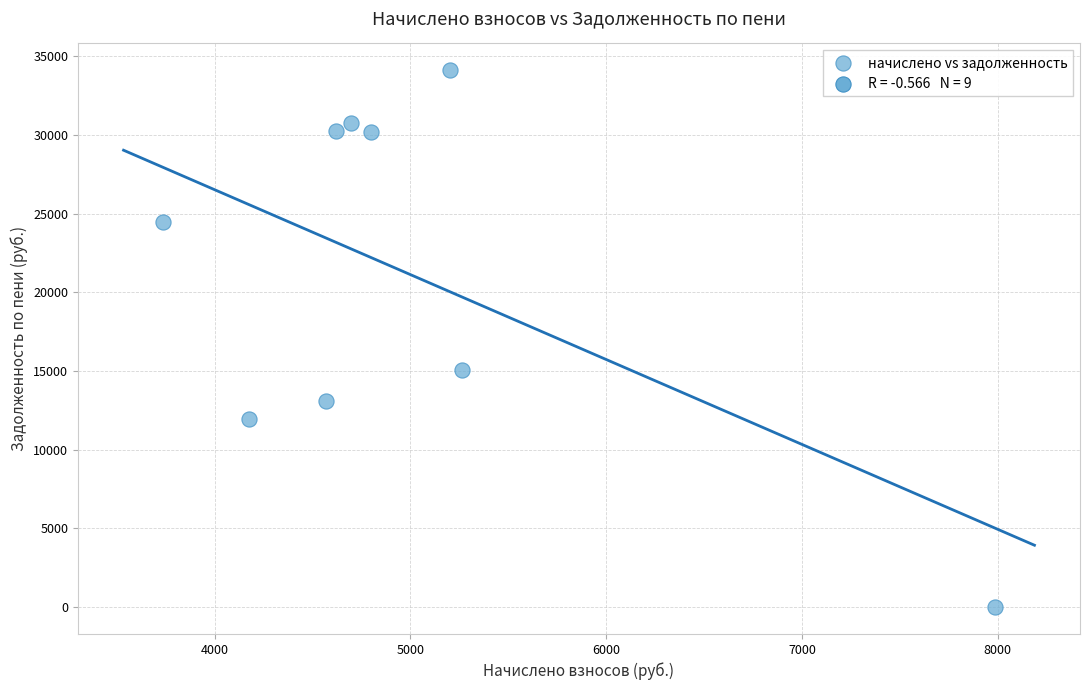

What Y value in the scatter plot is closest to 17053?

15052.5